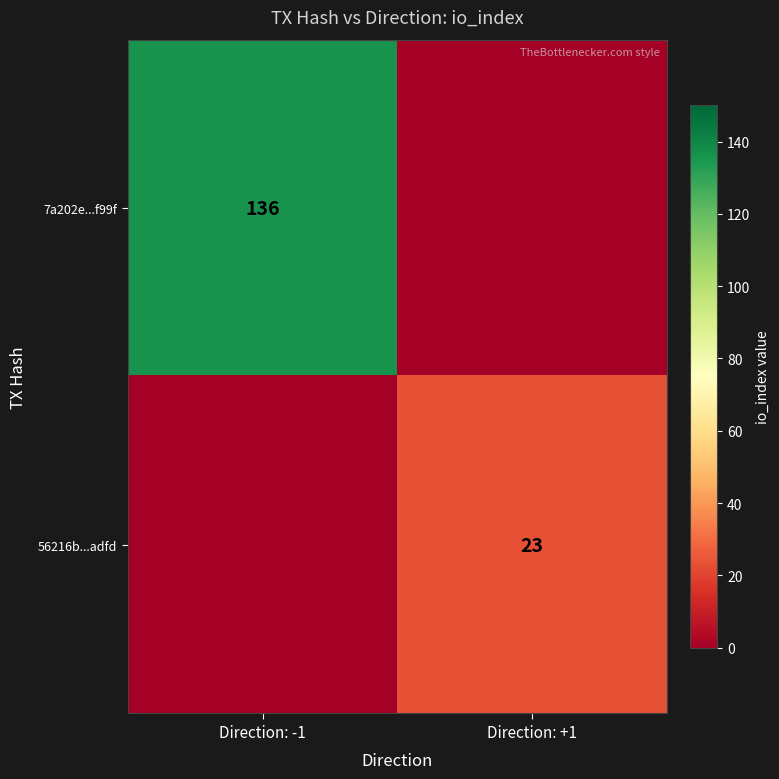

True or false: 7a202e...f99f has a value of 136 at Direction: -1.

True